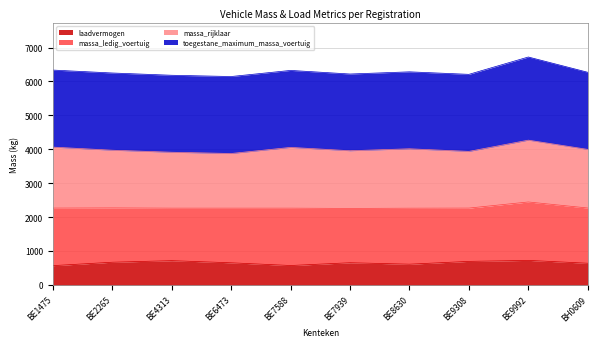

At how many categories does at least one series exceed 2045?

10